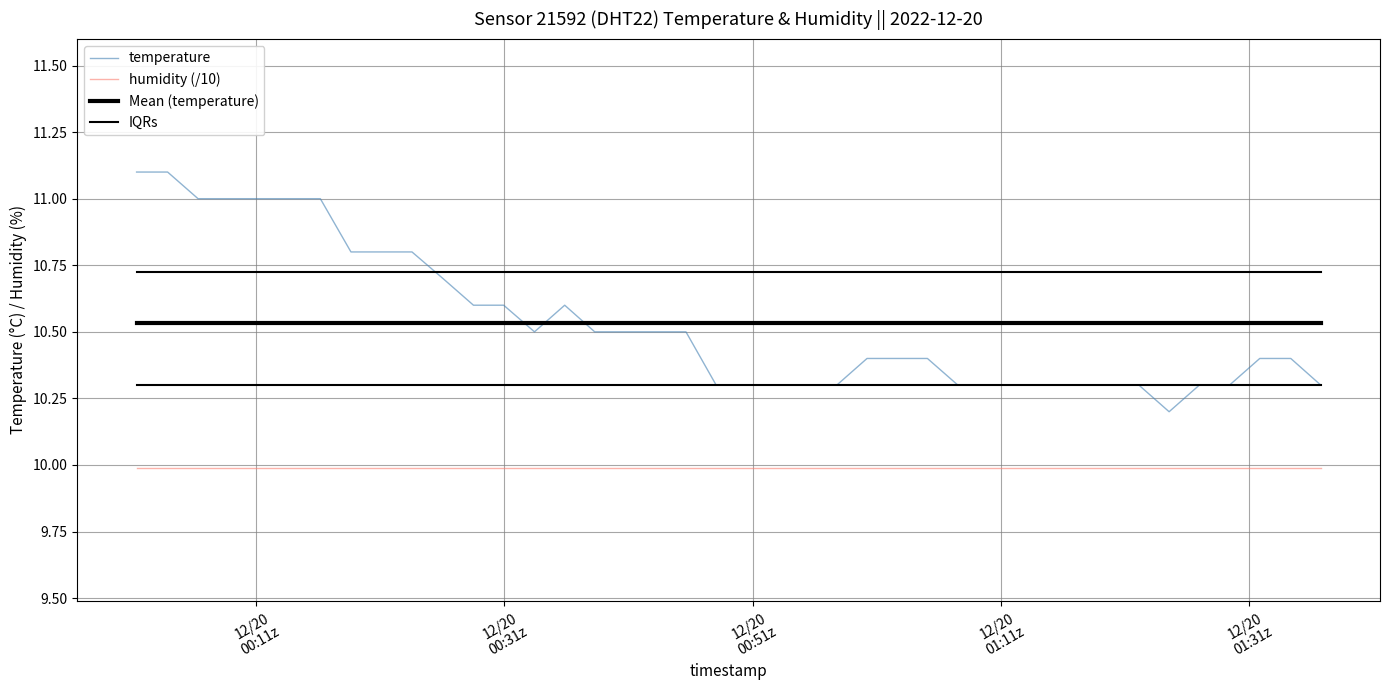

What is the minimum value shown in the chart?

10.0